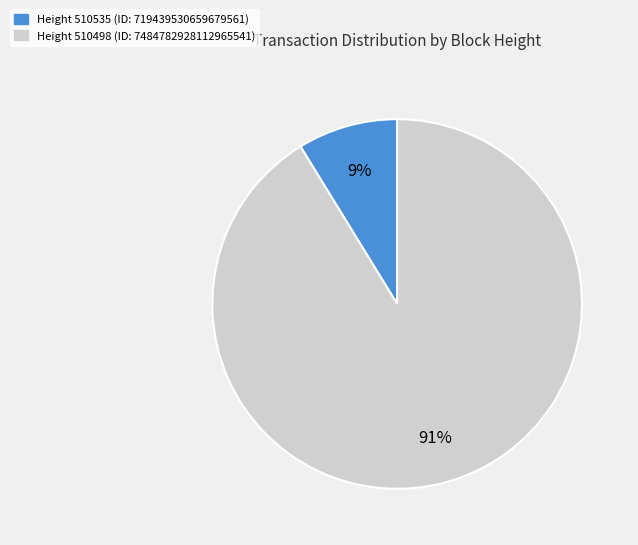

To the nearest percent, what percentage of the pie is Height 510498 (ID: 7484782928112965541)?

91%